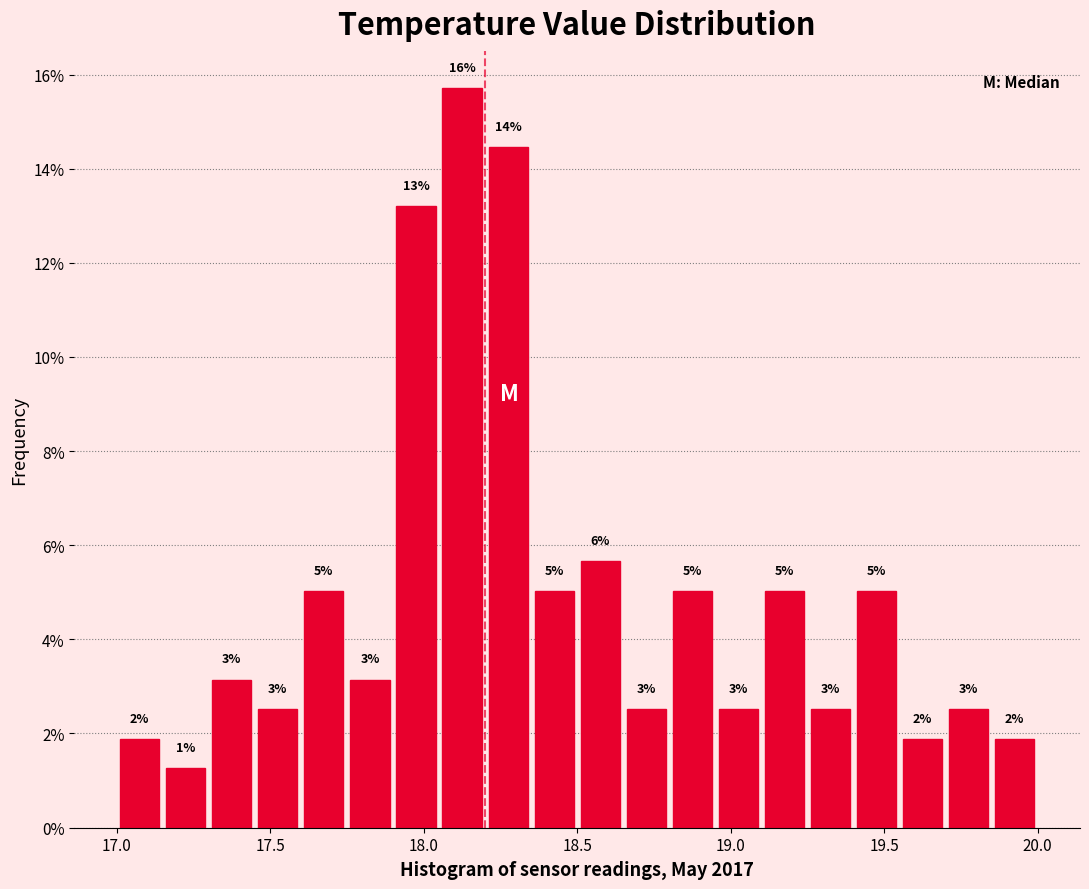

Read against the x-axis, roughly where is the centre of the tallest bar?

18.15